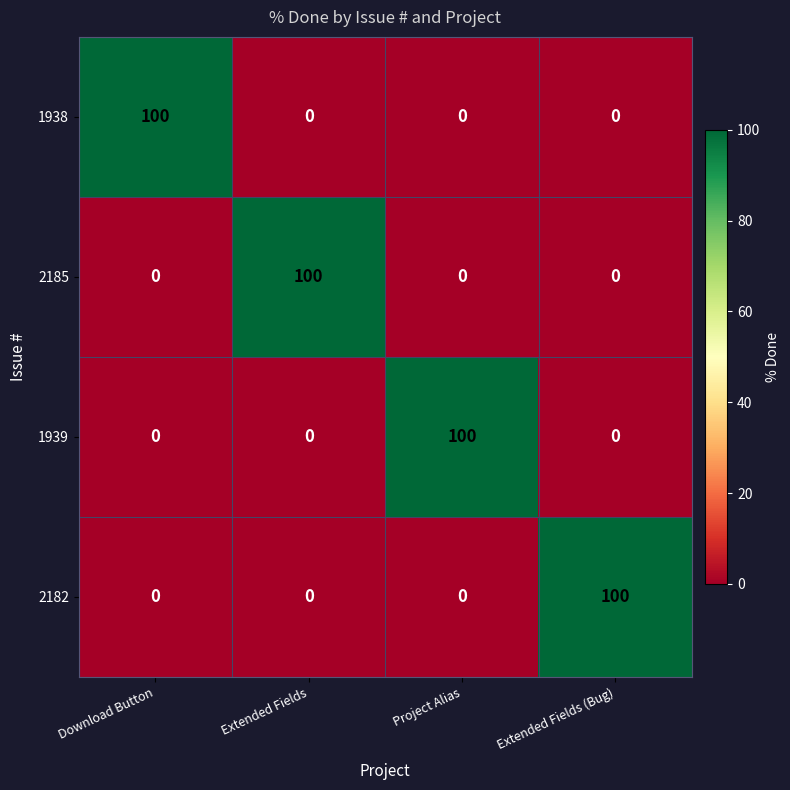

What is the highest value of the 2182 series?

100